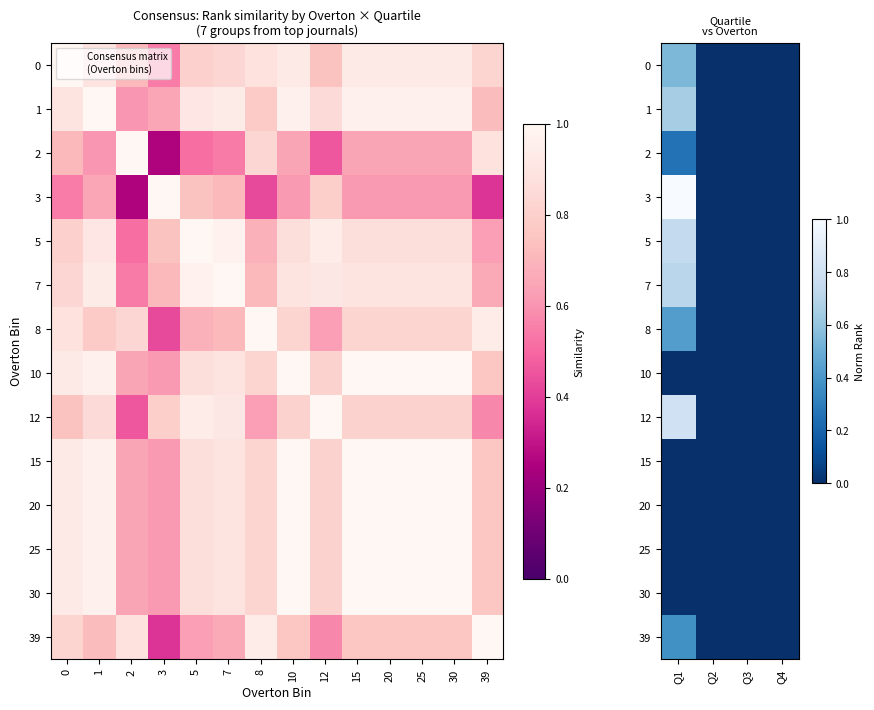

Rank the categories by row_2 value from lowest to highest.

1, 2, 3, 0